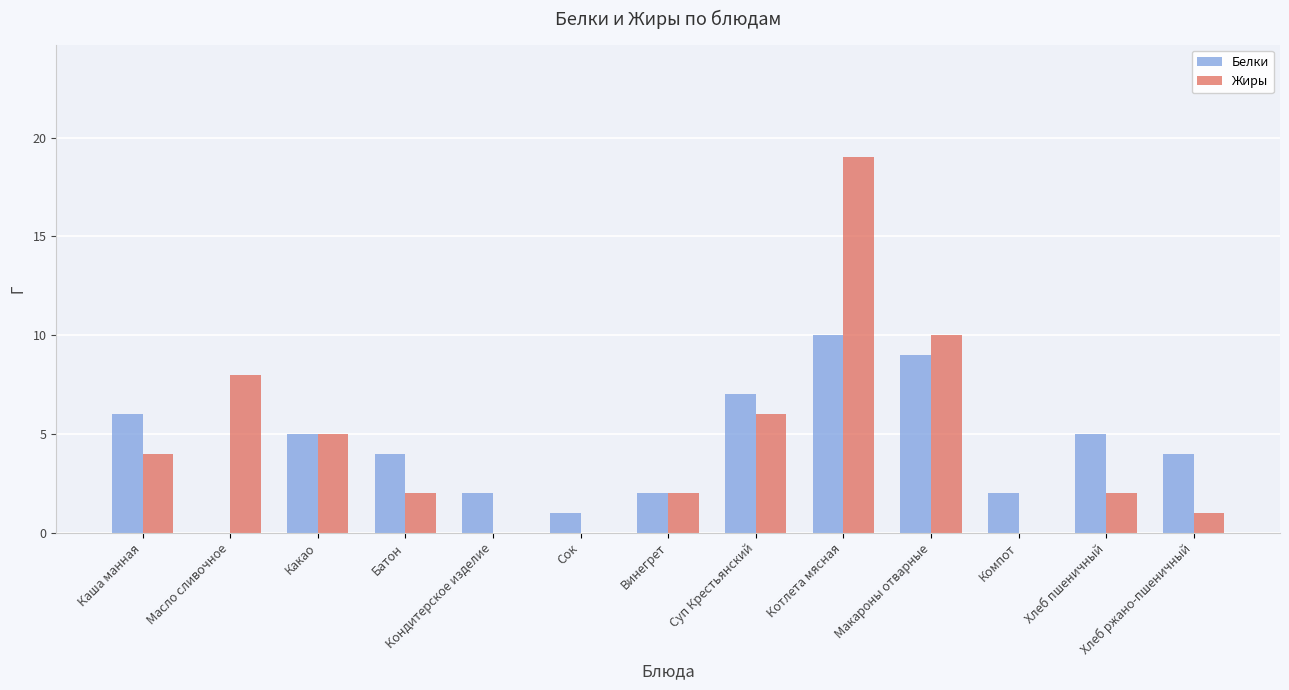

Is it true that Белки equals 2 at Хлеб пшеничный?

False